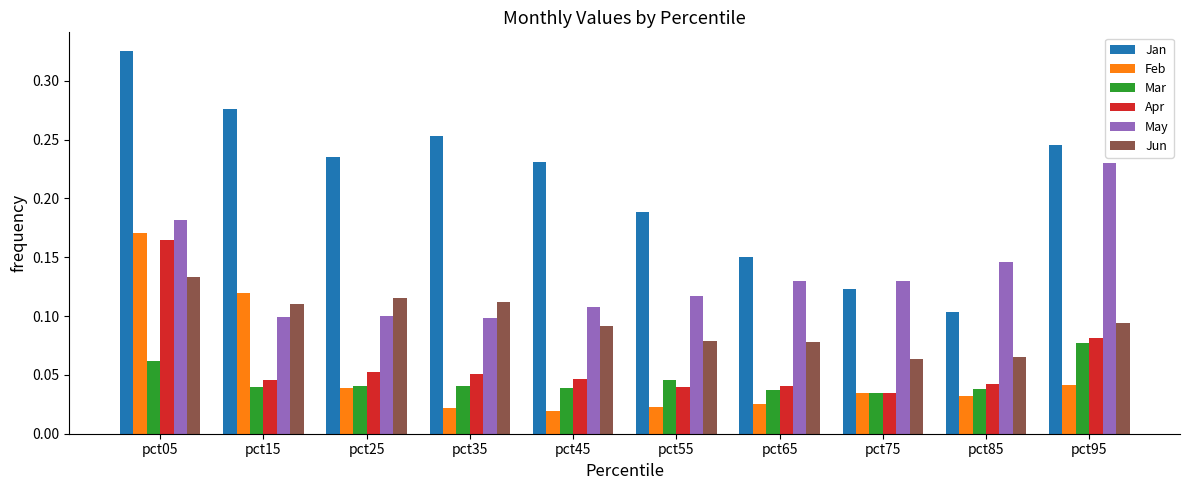

Which category has the highest value in the Jan series?

pct05